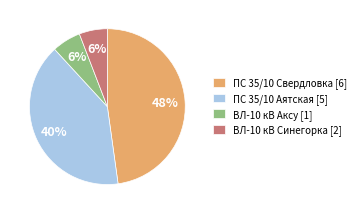

Is there any slice that represents more than half of the pie?

No